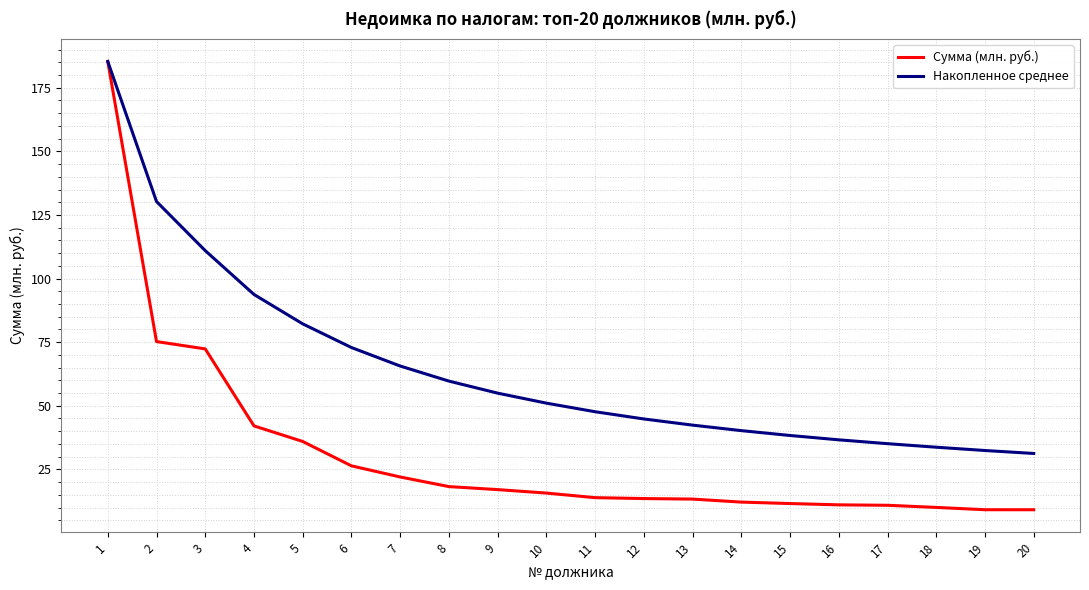

What is the spread (max minus min) of values at 15?

26.8